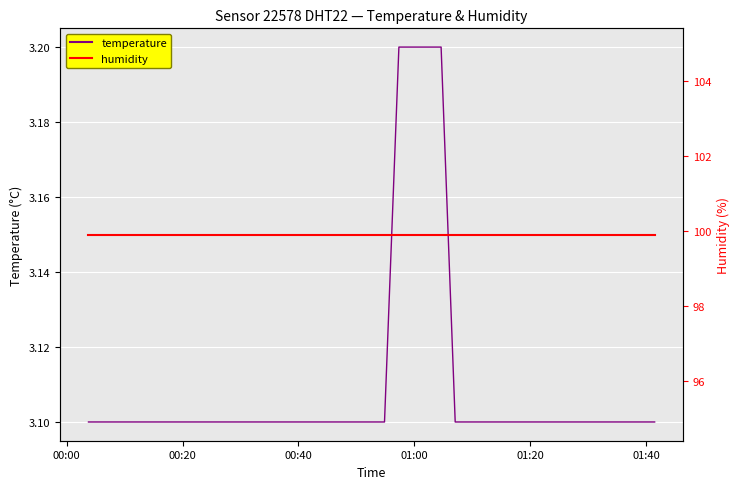

Which series has the largest total across all categories?

humidity